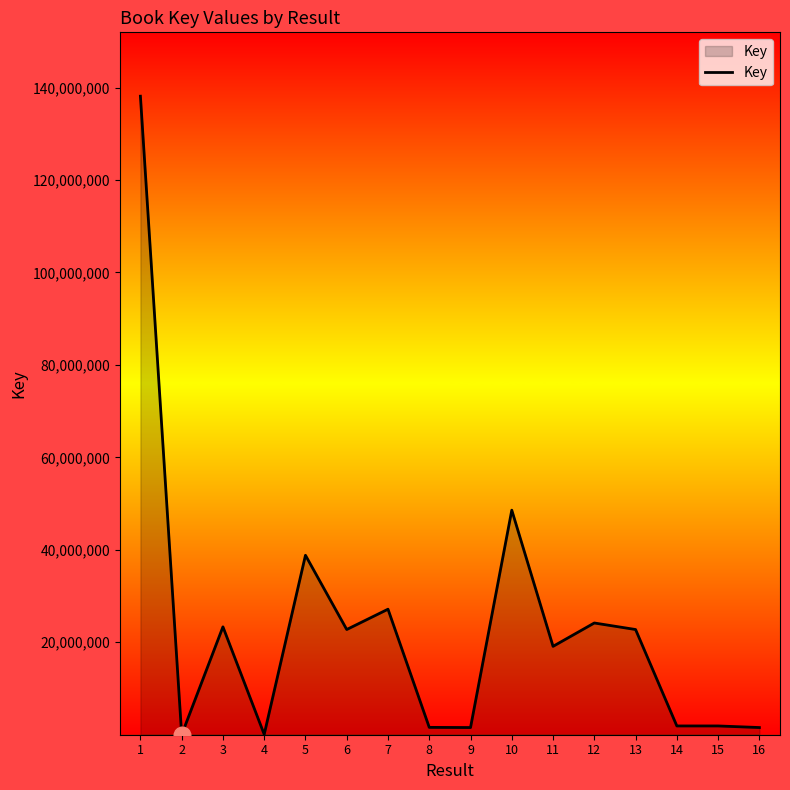

How many values are below 22762384?

8